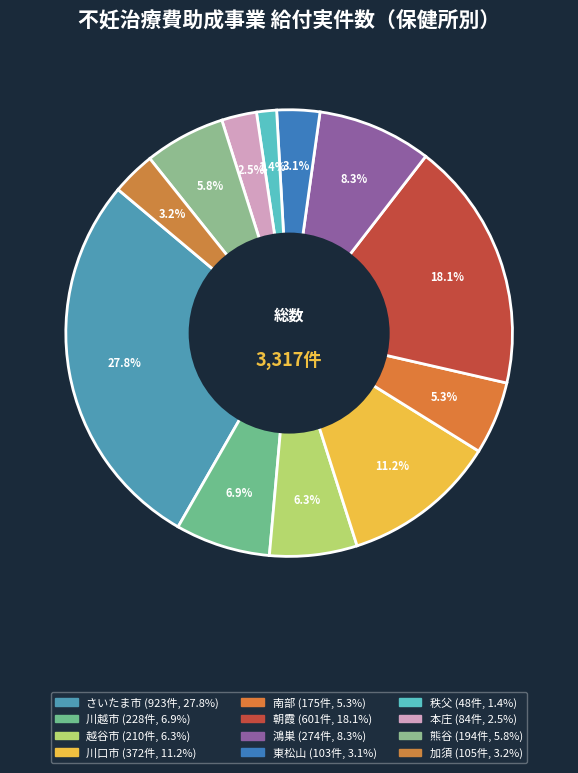

To the nearest percent, what portion does 越谷市 represent?

6%